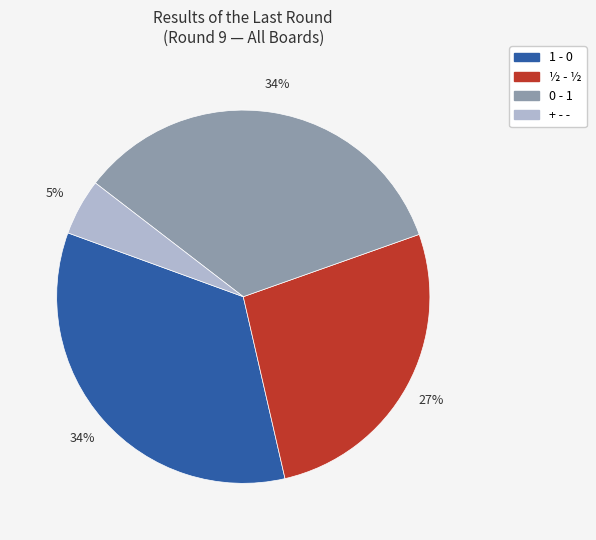

Which has a higher value, ½ - ½ or 0 - 1?

0 - 1